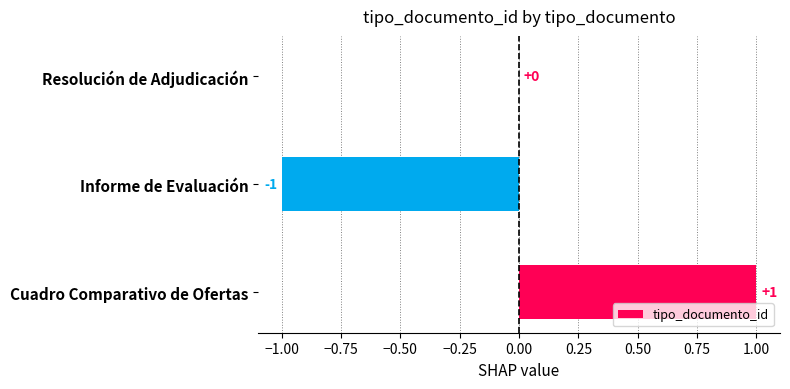

Count the number of data series in this chart.

1